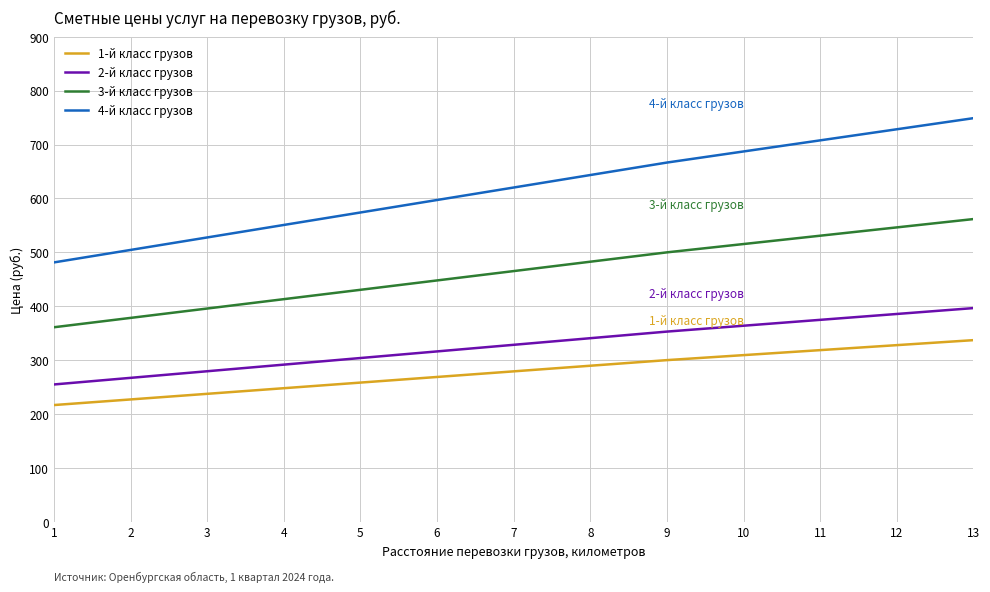

What is the sum of all 2-й класс грузов values?

4256.1